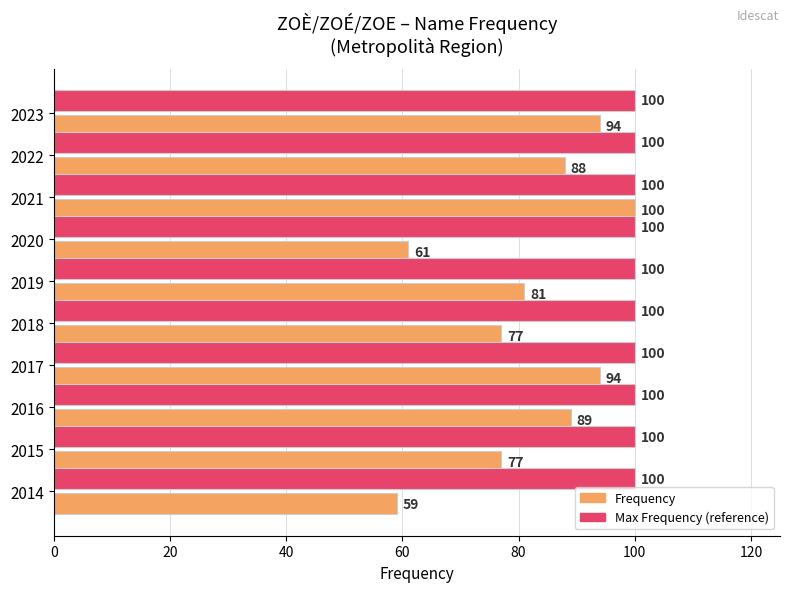

True or false: Frequency has a value of 59 at 2017.

False